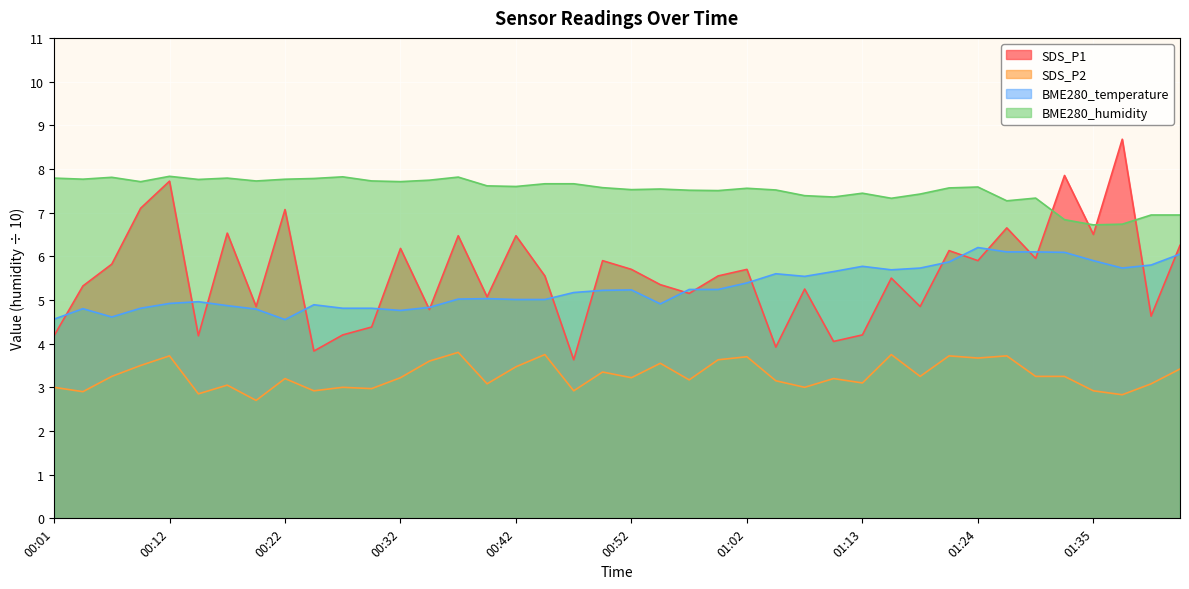

How many lines are shown in the chart?

4